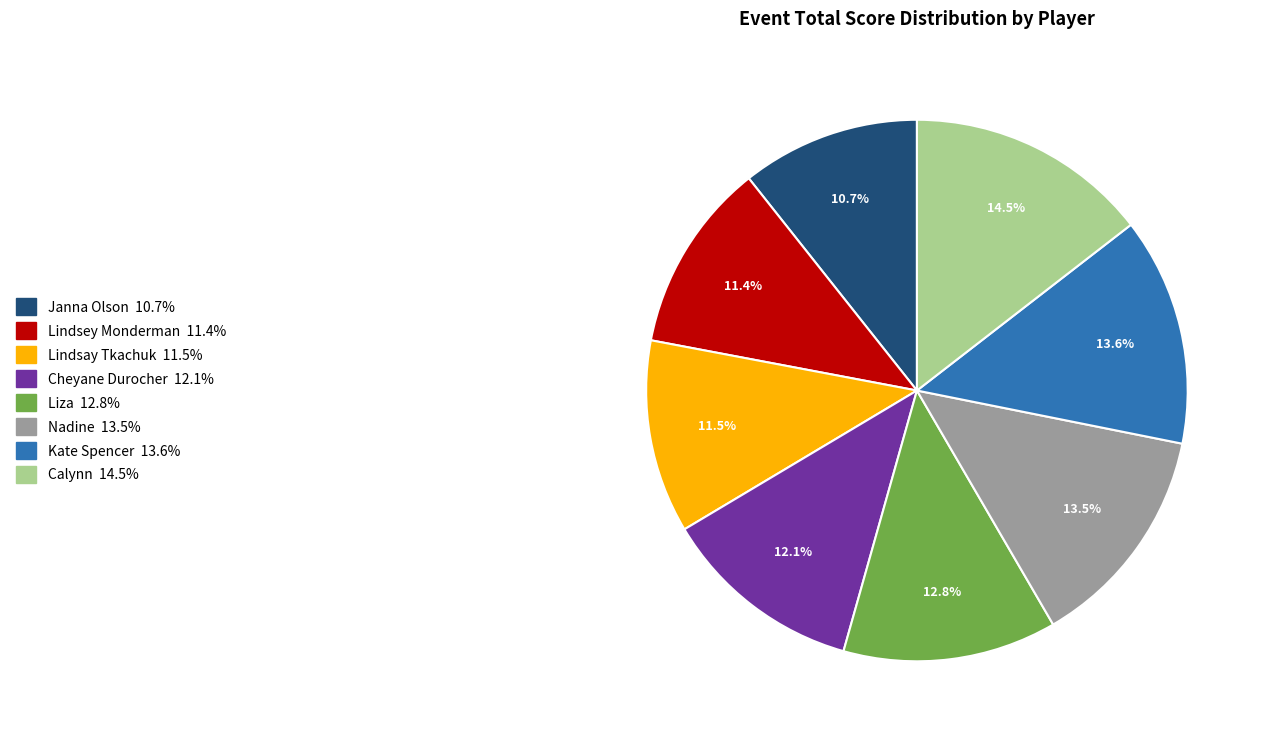

How many segments does this pie chart have?

8